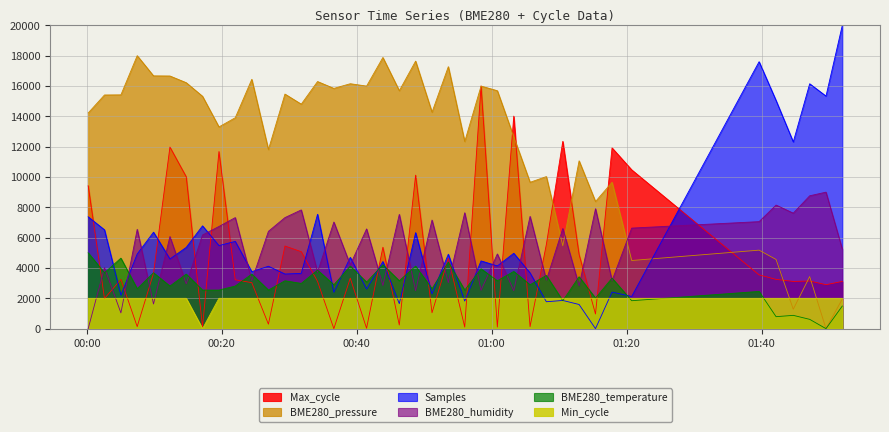

What is the difference between the second highest and second lowest values in the BME280_temperature series?

4035.1